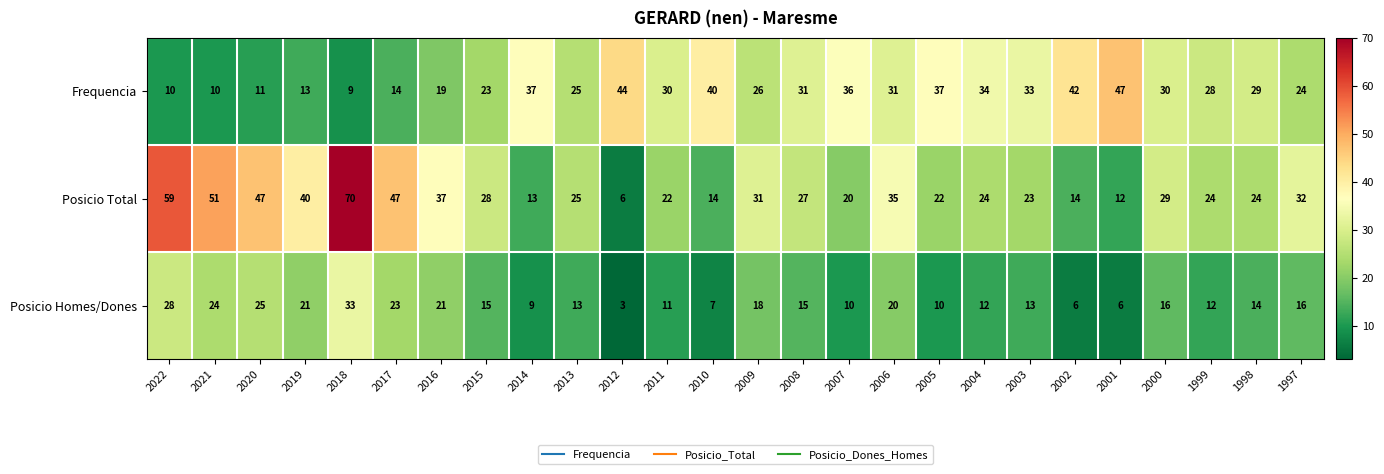

Where is Posicio Total nearest to the value 38?

2016